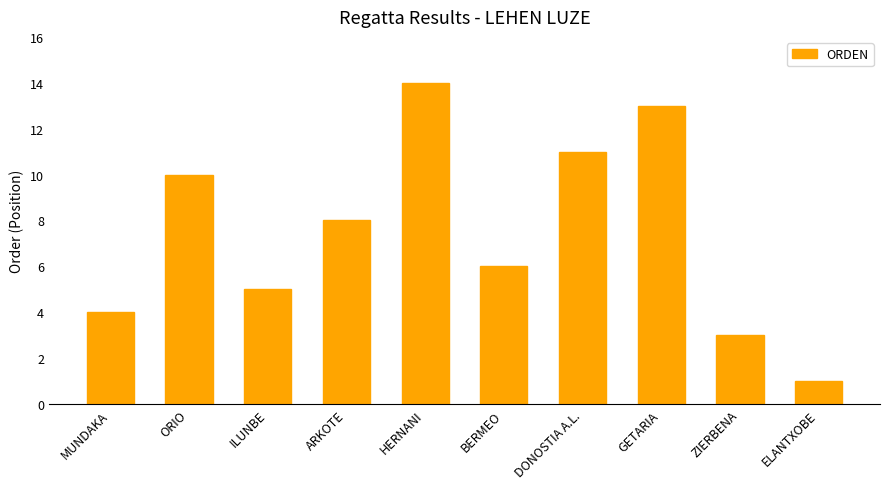

What is the label of the 3rd bar from the right?

GETARIA